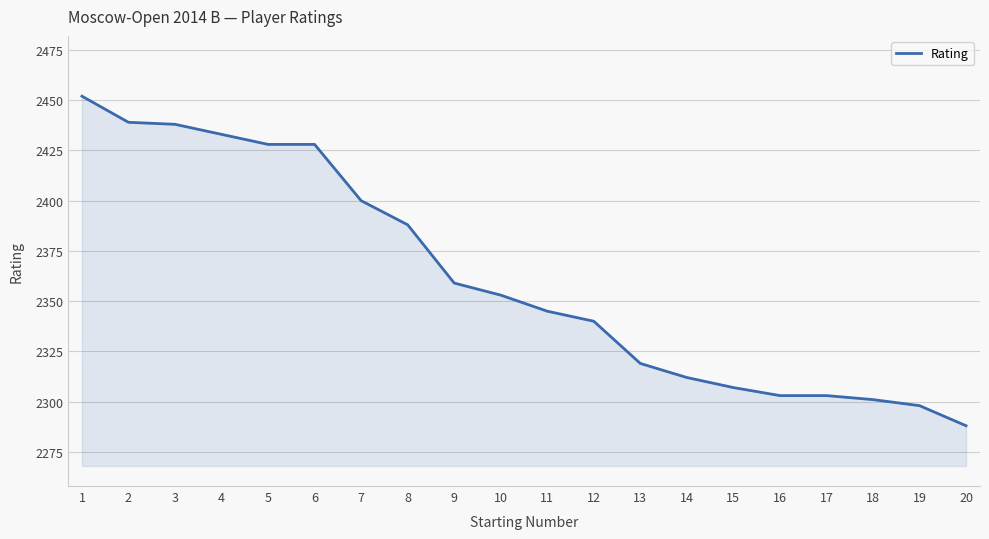

Is it true that the value at 17 is 2303?

True